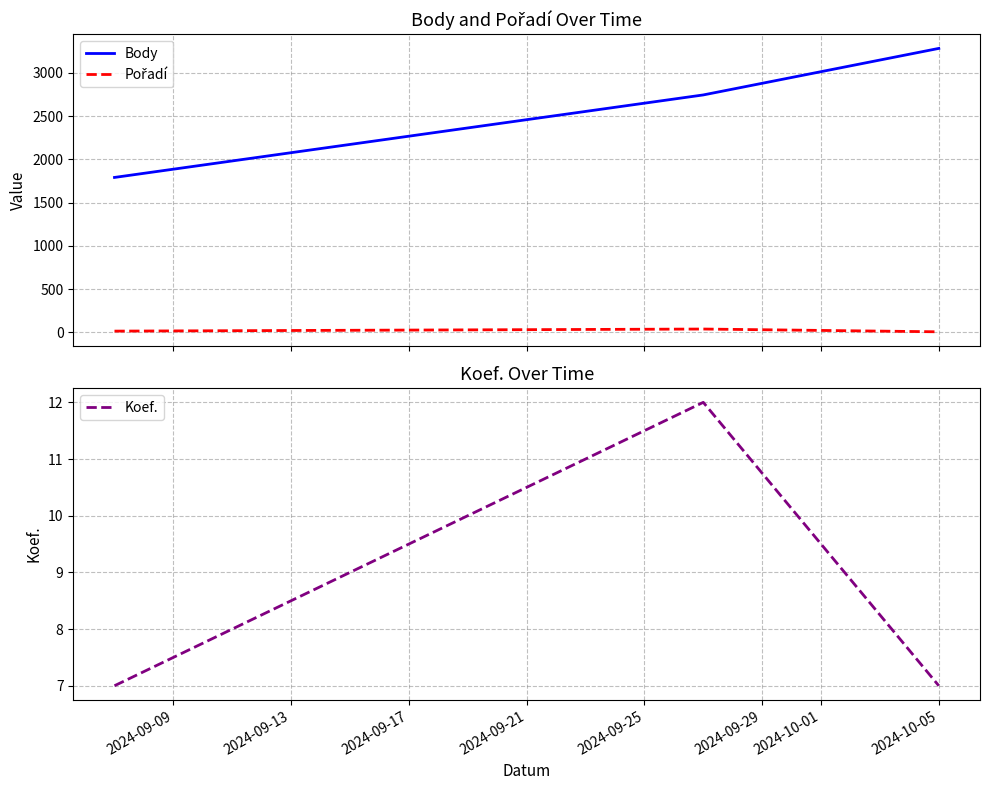

What is the value of the Body point at the 3rd from the left?

3283